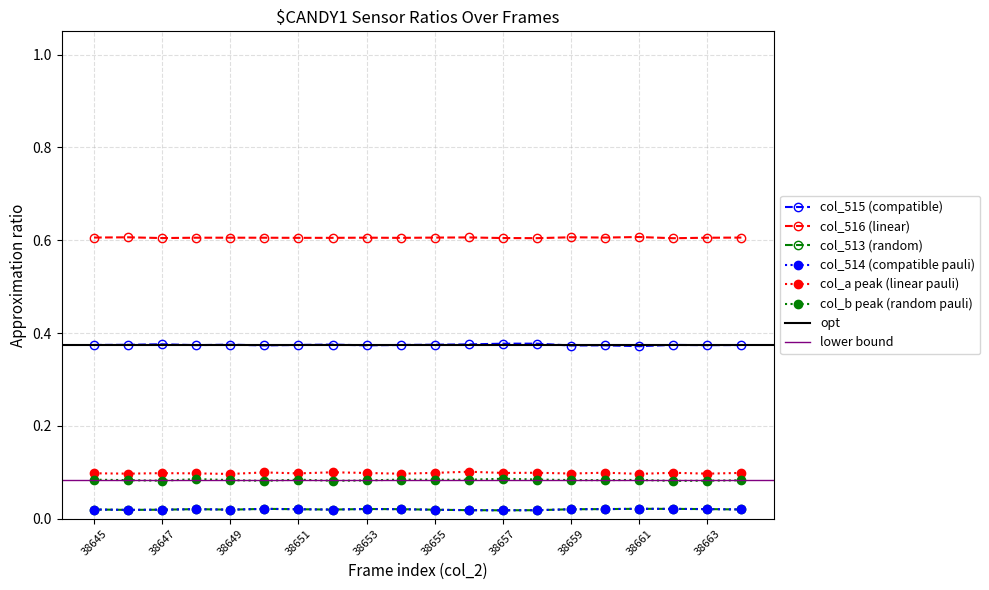

In col_514, how many points are higher than both neighbors (excluding endpoints)?

4